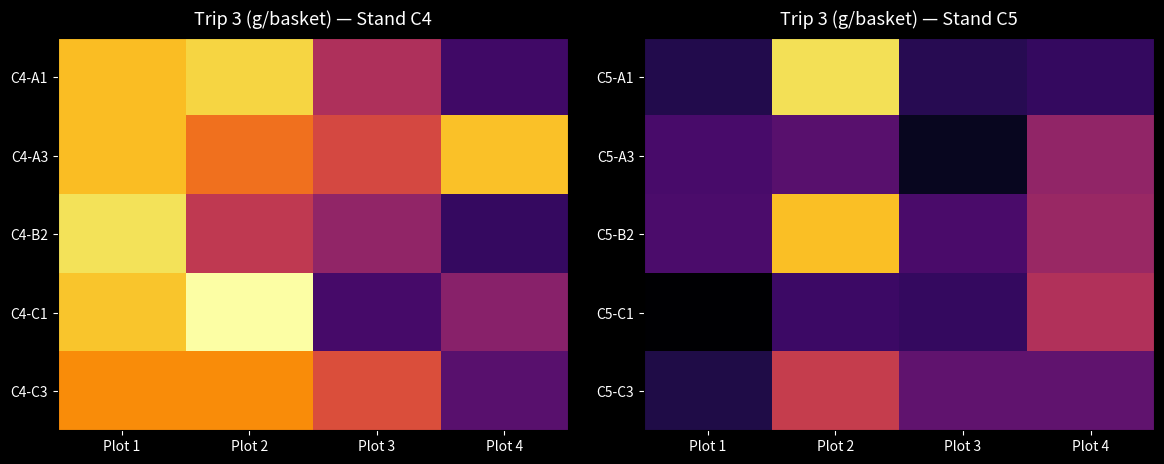

How many categories are shown in the chart?

4